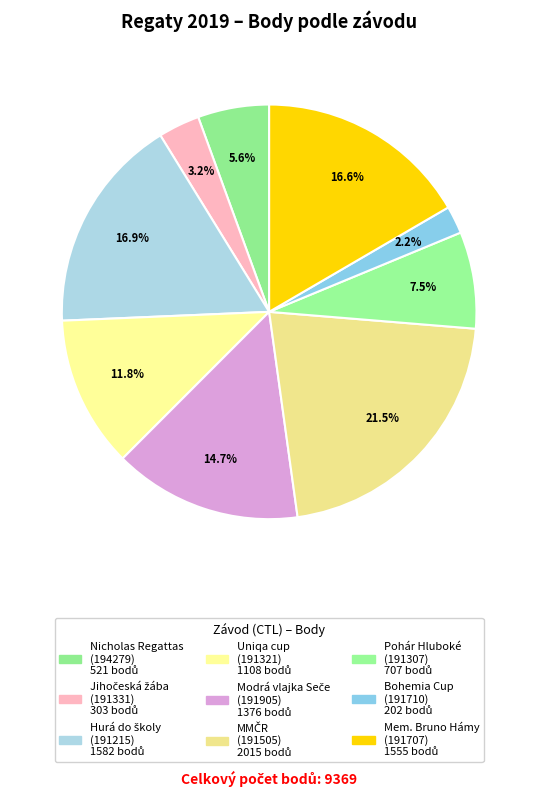

Rank the categories by value from highest to lowest.

191505, 191215, 191707, 191905, 191321, 191307, 194279, 191331, 191710